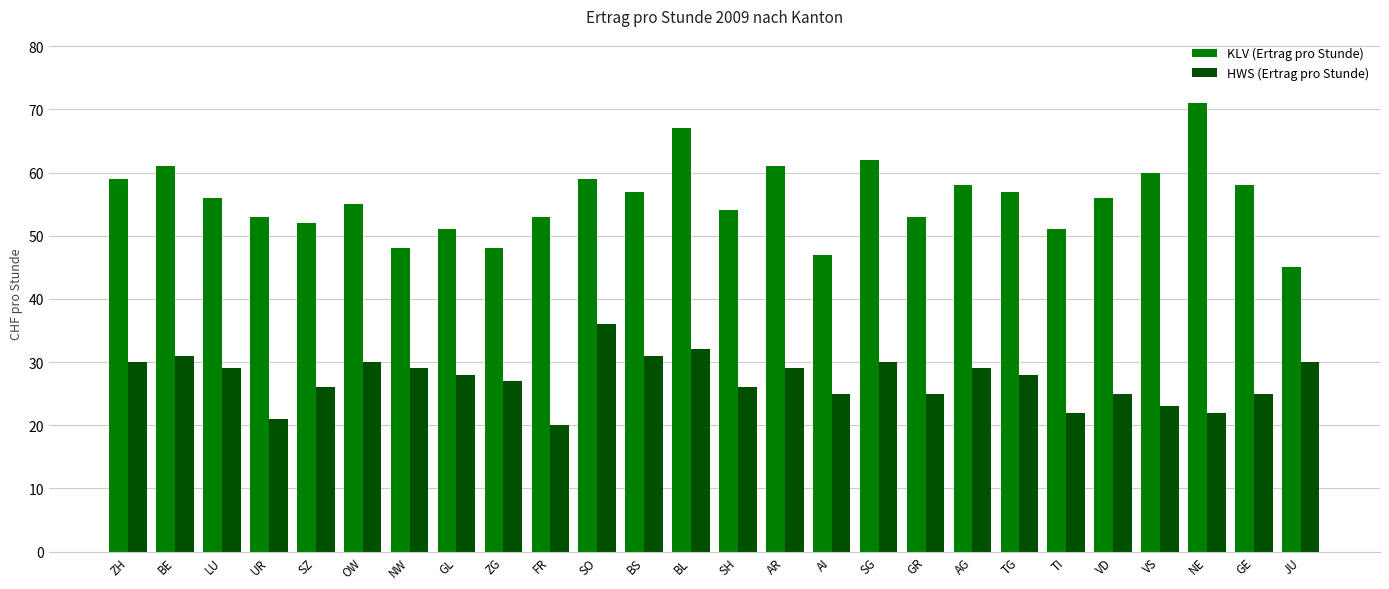

What value does the KLV (Ertrag pro Stunde) series have at BE, to the nearest 10?

60